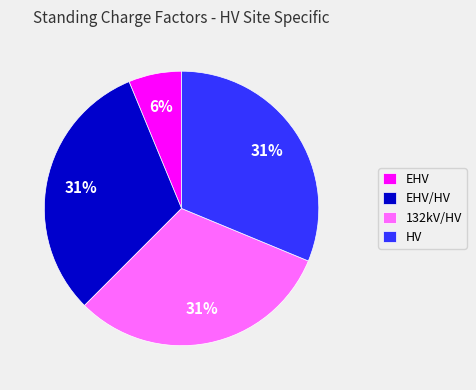

To the nearest percent, what is the difference between the largest and smallest slice percentages?

25%